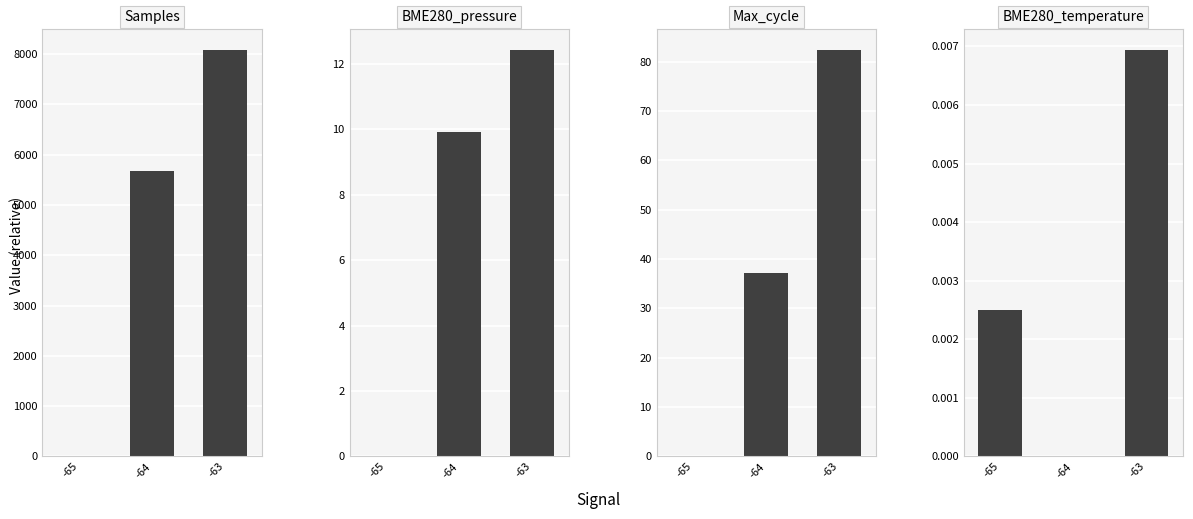

How many data points does each series have?

3